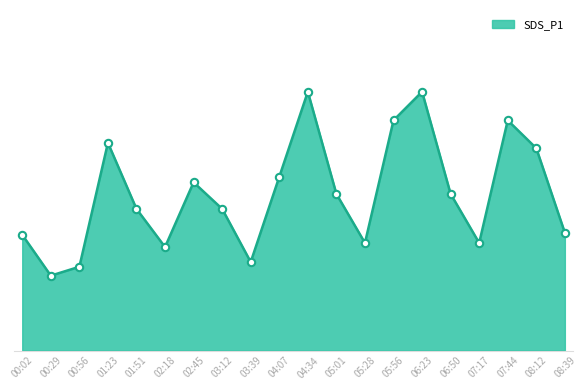

Approximately how many times larger is the value at 06:50 compared to 08:39?

1.3